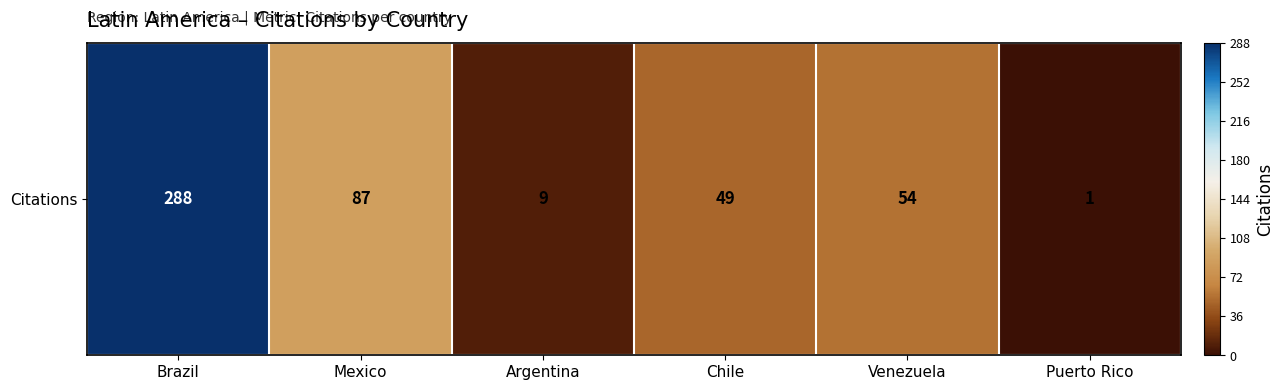

At which category does the chart reach its minimum across all series?

Puerto Rico